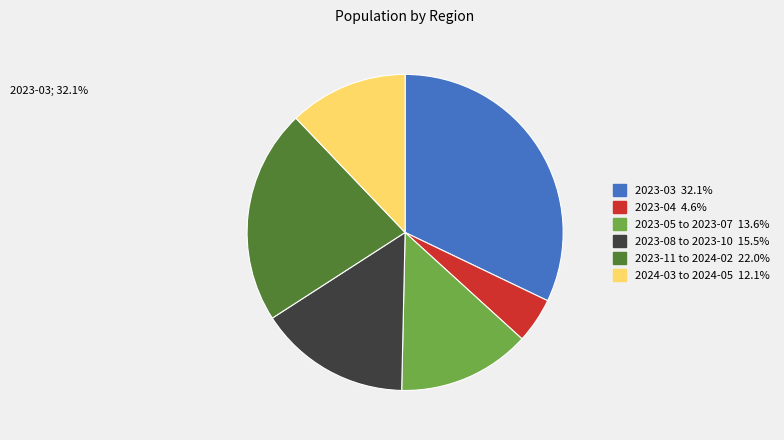

Is there any slice that represents more than half of the pie?

No